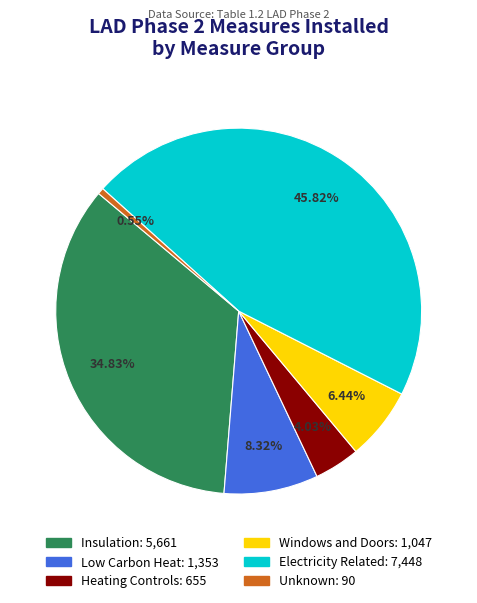

Between Low Carbon Heat and Heating Controls, which is larger?

Low Carbon Heat